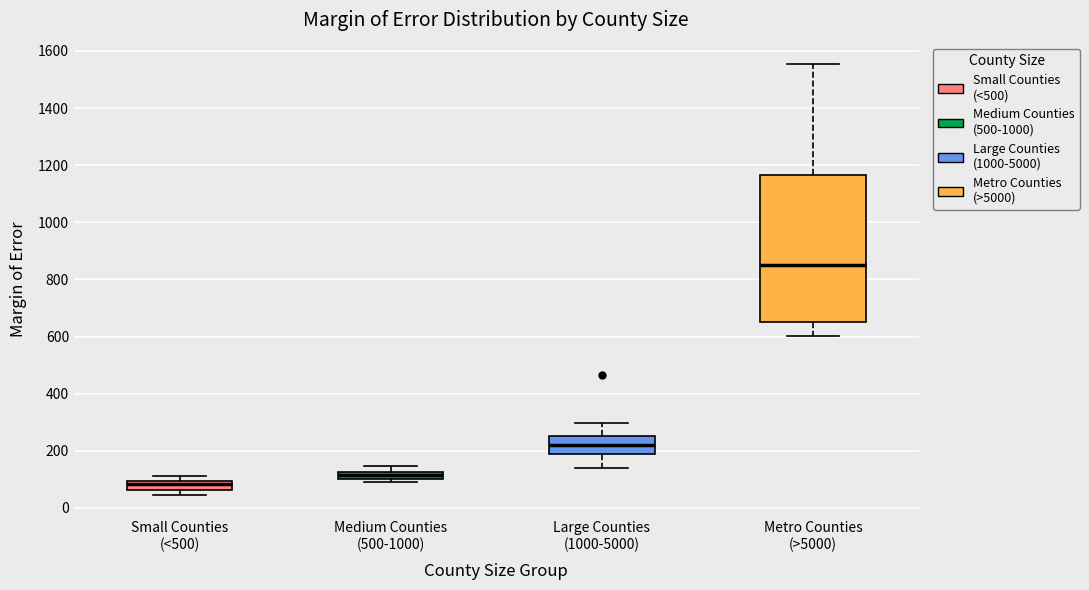

Which box's median line is the lowest?

Small Counties (<500)